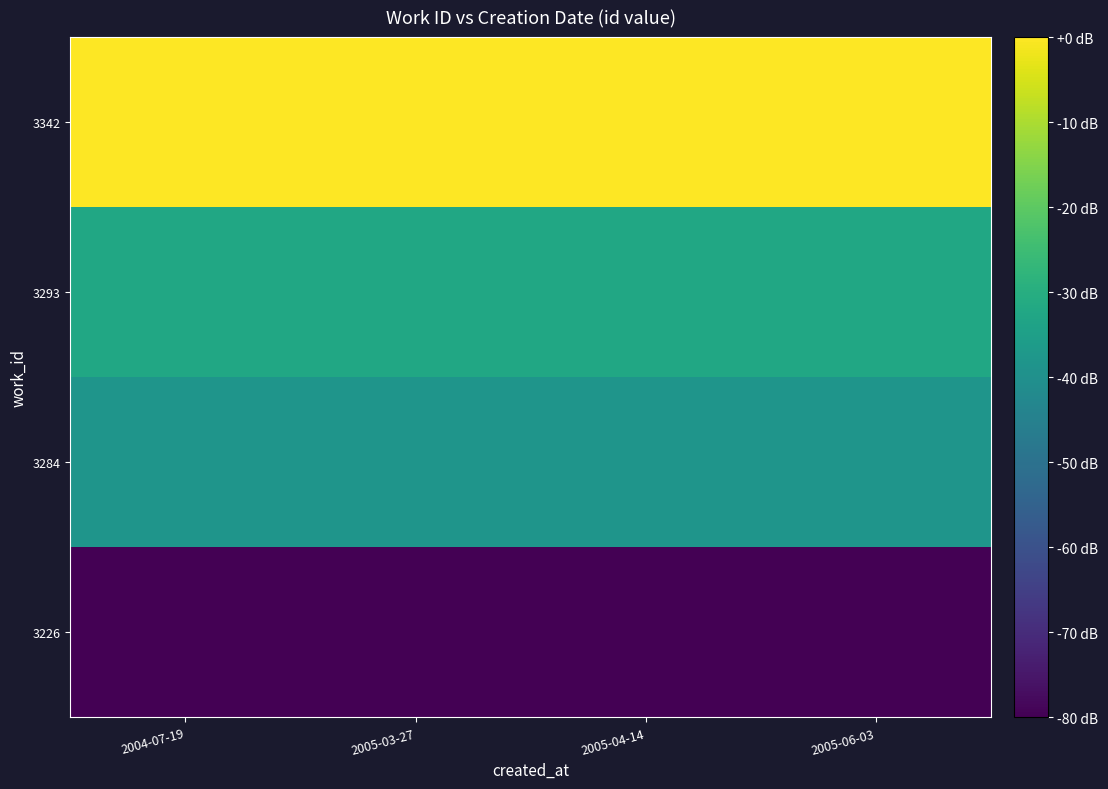

Reading left to right, list all the values displayed in this chart.

3226: 2004-07-19=-80.0	2005-03-27=-80.0	2005-04-14=-80.0	2005-06-03=-80.0
3284: 2004-07-19=-38.3	2005-03-27=-38.3	2005-04-14=-38.3	2005-06-03=-38.3
3293: 2004-07-19=-32.2	2005-03-27=-32.2	2005-04-14=-32.2	2005-06-03=-32.2
3342: 2004-07-19=-0.0	2005-03-27=-0.0	2005-04-14=-0.0	2005-06-03=-0.0